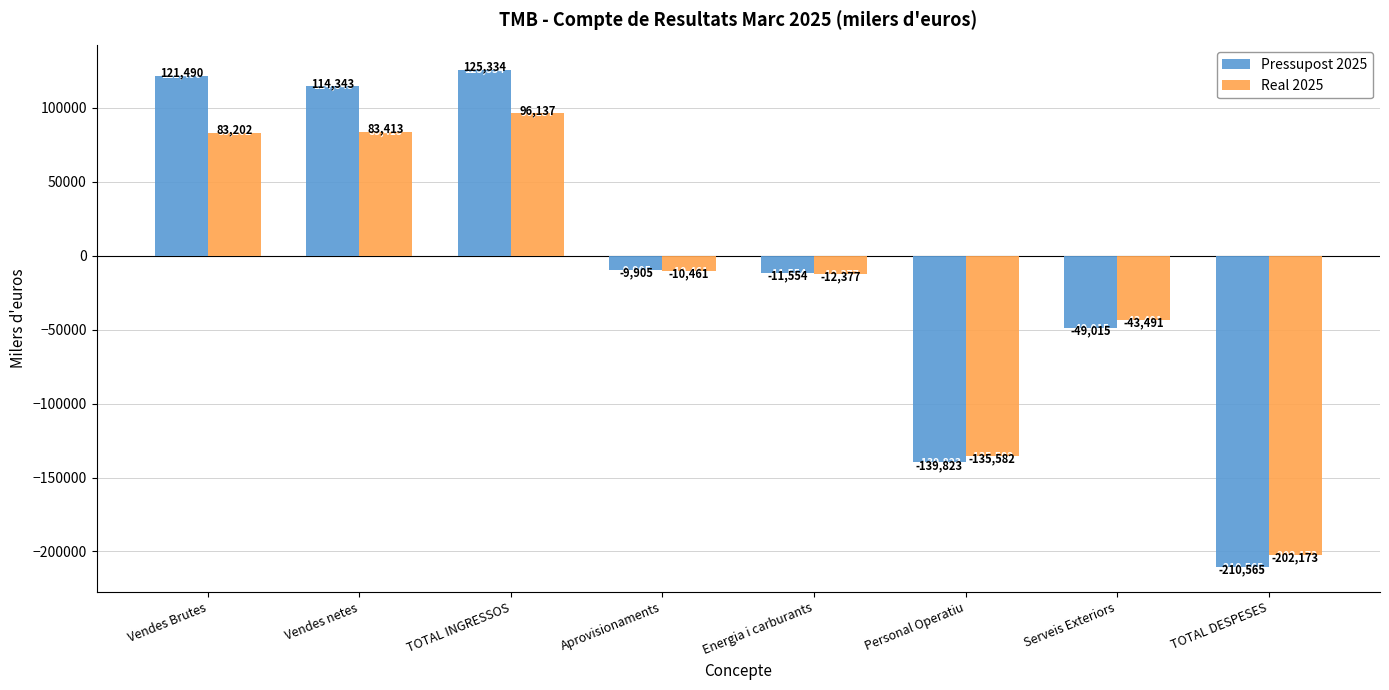

Rank the categories by Pressupost 2025 value from highest to lowest.

TOTAL INGRESSOS, Vendes Brutes, Vendes netes, Aprovisionaments, Energia i carburants, Serveis Exteriors, Personal Operatiu, TOTAL DESPESES